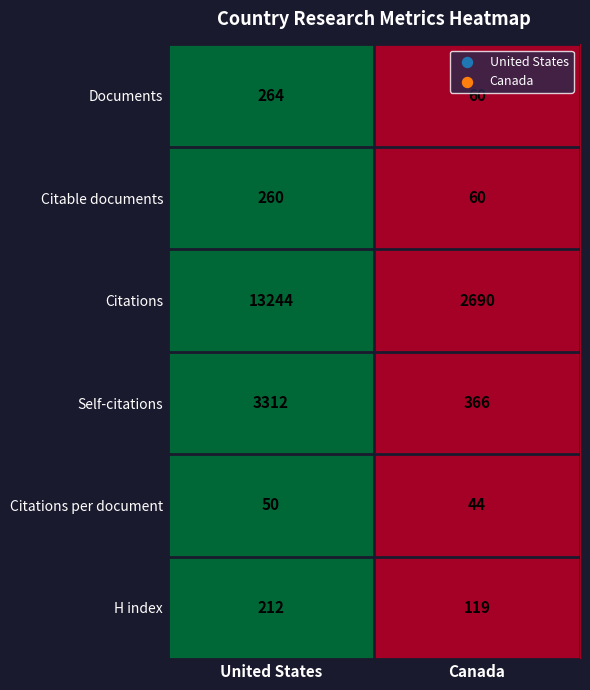

Read the H index value at Canada, to the nearest 10.

120